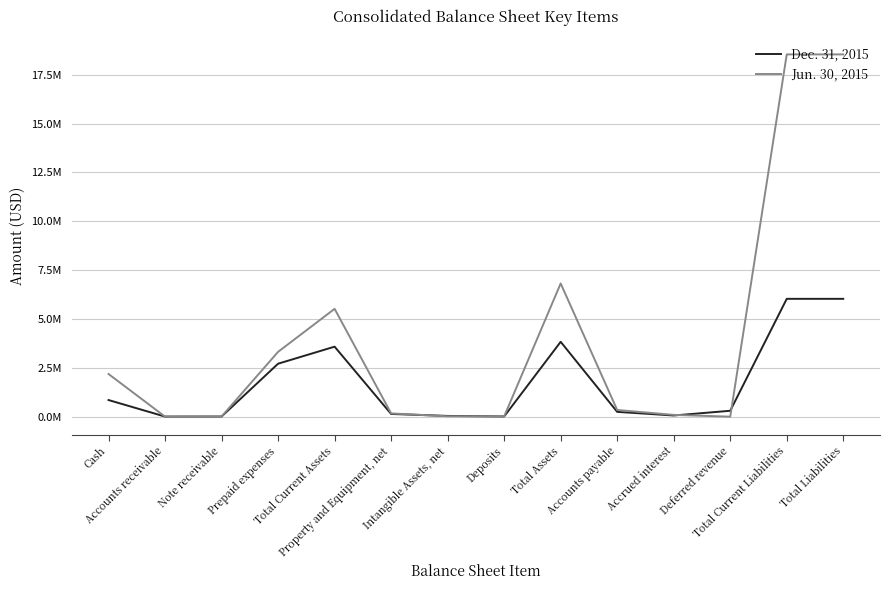

At which category does Jun. 30, 2015 reach its first local peak?

Total Current Assets